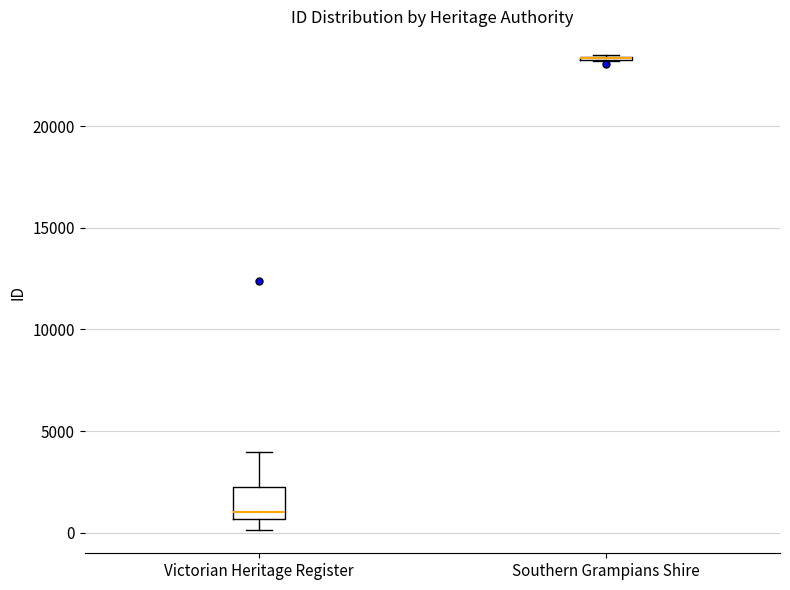

Reading left to right, read every box against the y-axis: the position of its median line, the range the box covers, and the ends of its whiskers. The values are not printed on the chart, so give them approximately, as read against the axis.

Victorian Heritage Register: median 1000, box 500 to 2500, whiskers 0 to 4000
Southern Grampians Shire: box collapsed to a line at 23500, whiskers 23000 to 23500